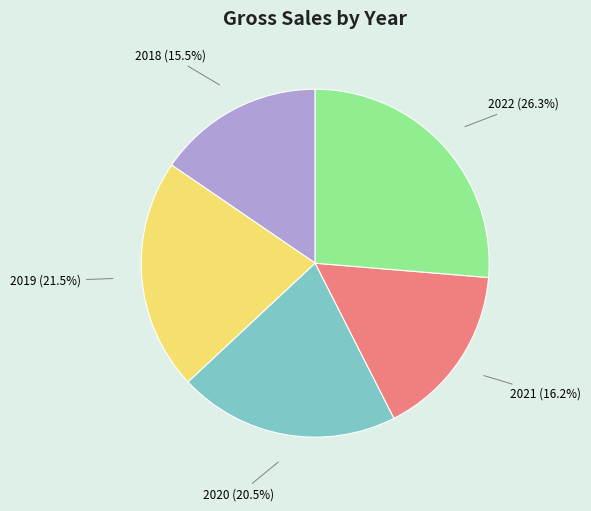

Is there any slice that represents more than half of the pie?

No